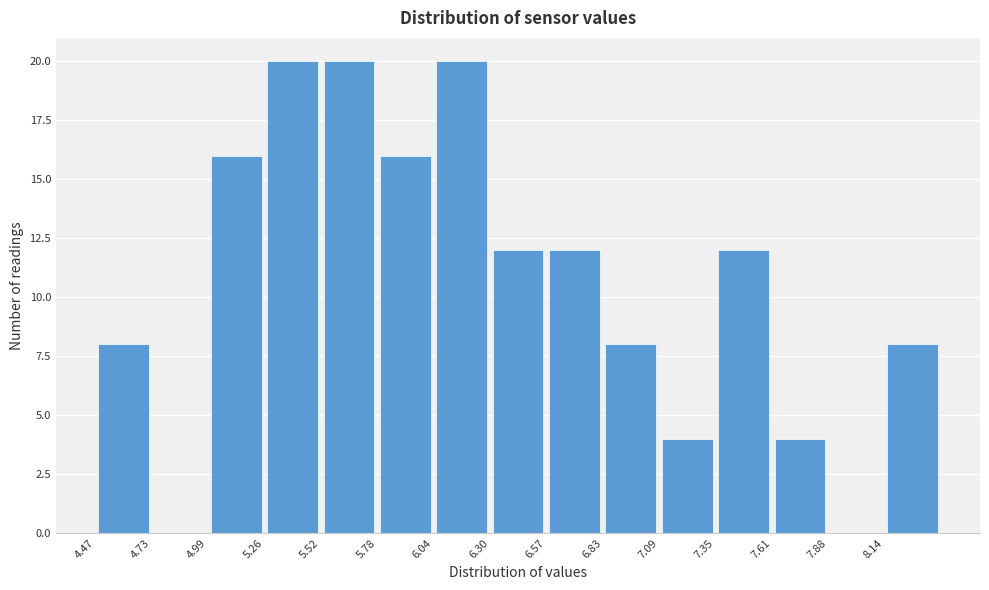

Reading left to right, list every bar in this chart as the range it spans on the x-axis followed by its height. Neither the bar edges nor the heights are printed on the chart, so give them approximately, as read against the axes.

4.45 to 4.75: 8
4.75 to 5.00: 0
5.00 to 5.25: 16
5.25 to 5.50: 20
5.50 to 5.80: 20
5.80 to 6.05: 16
6.05 to 6.30: 20
6.30 to 6.55: 12
6.55 to 6.85: 12
6.85 to 7.10: 8
7.10 to 7.35: 4
7.35 to 7.60: 12
7.60 to 7.90: 4
7.90 to 8.15: 0
8.15 to 8.40: 8